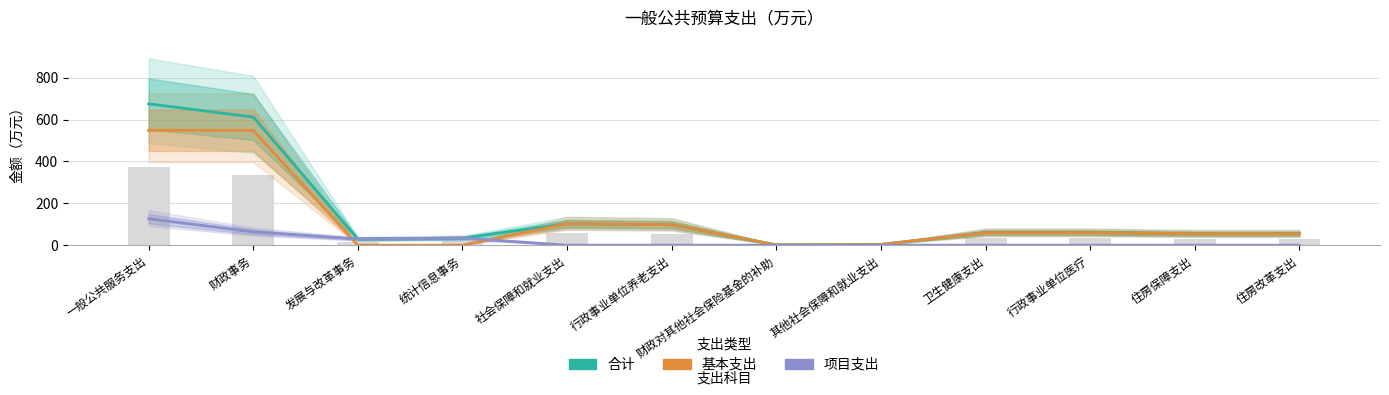

Which label corresponds to the smallest value in the chart?

发展与改革事务